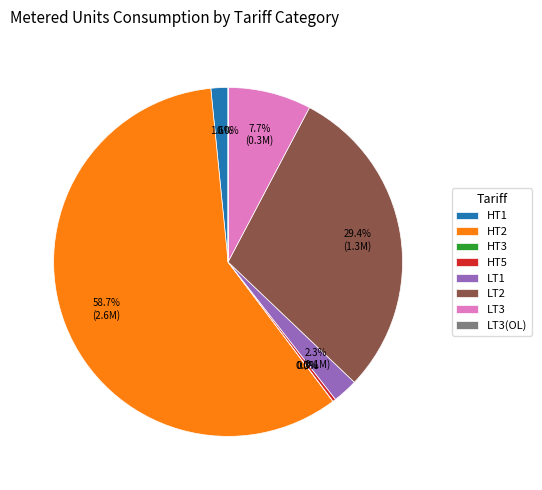

Is HT2 the majority of the pie?

Yes